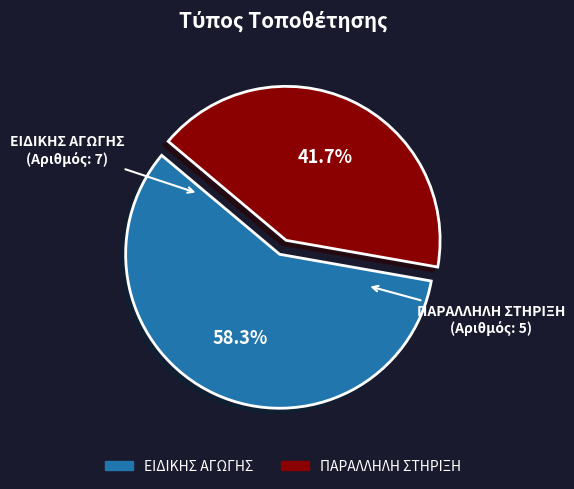

Which category has the smallest portion of the pie?

ΠΑΡΑΛΛΗΛΗ ΣΤΗΡΙΞΗ